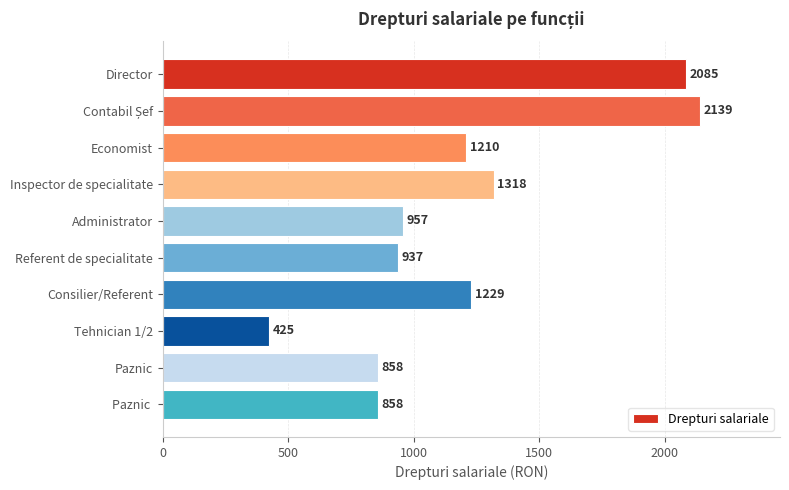

What is the label of the 1st bar from the top?

Director